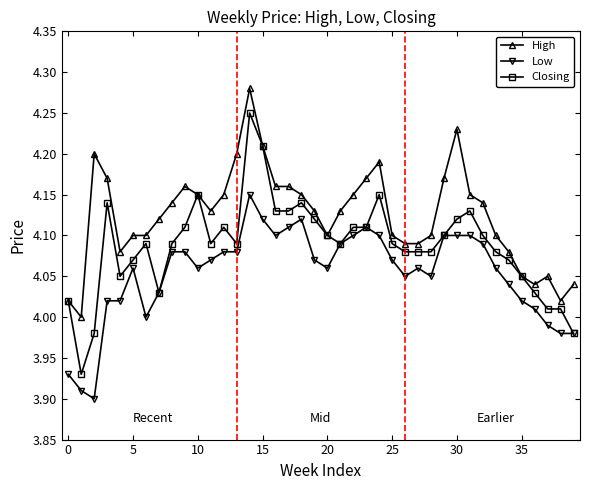

Does the chart have visible grid lines?

No